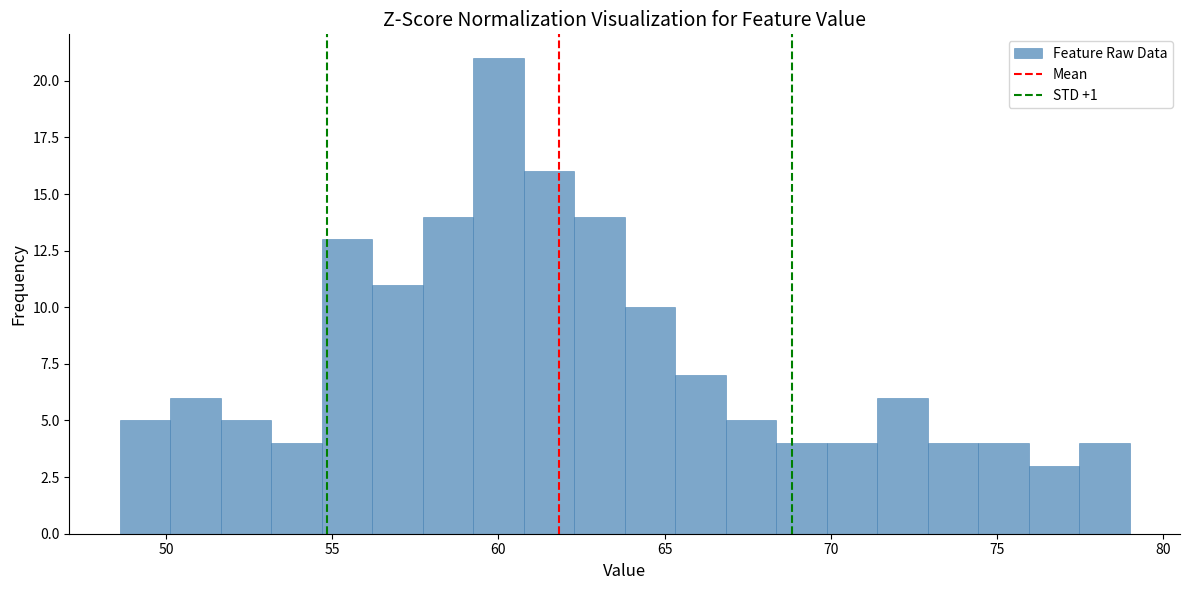

Around what value on the x-axis is the tallest bar? Give the approximate position of its centre, as read against the axis.

60.0